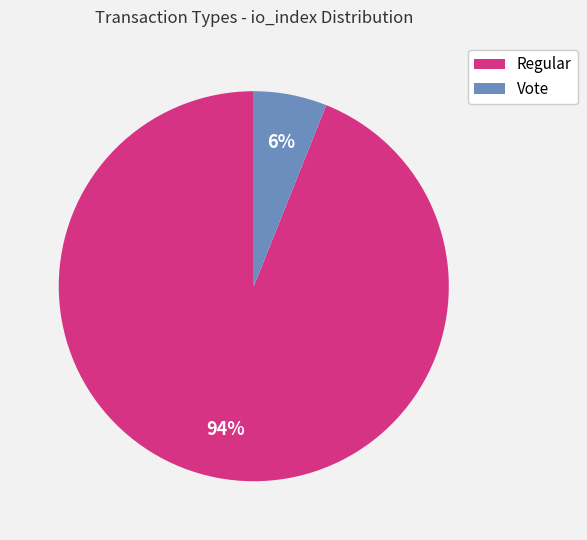

How many segments does this pie chart have?

2